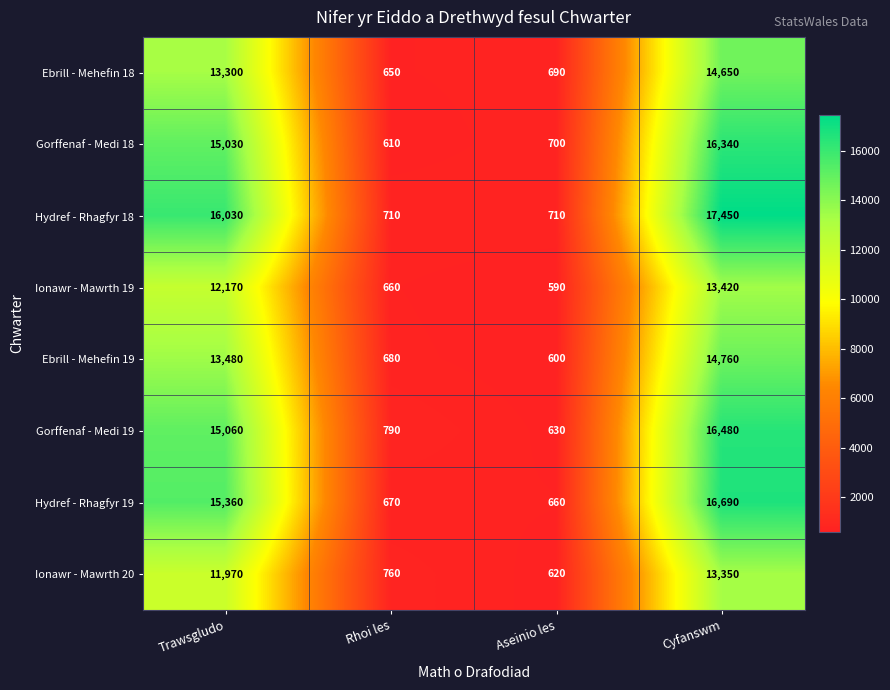

What is the difference between the second highest and minimum values in the Gorffenaf - Medi 18 series?

14420